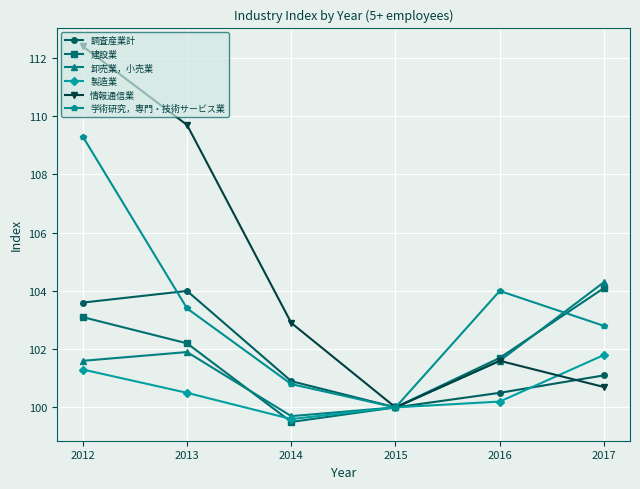

Where does the 卸売業，小売業 series first go above 101?

2012